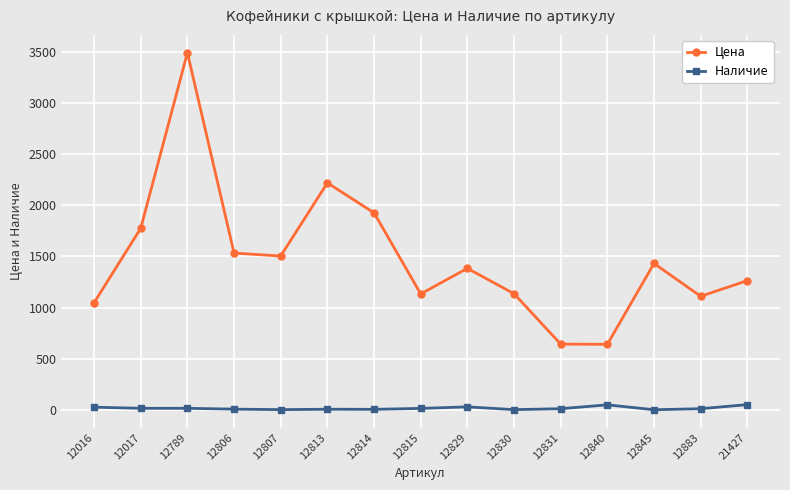

What is the sum of the Наличие values at 21427 and 12831?

60